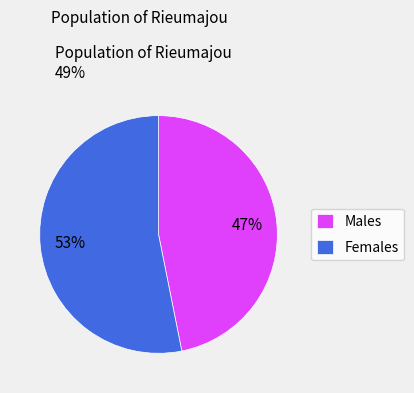

Which slice is the largest?

Females